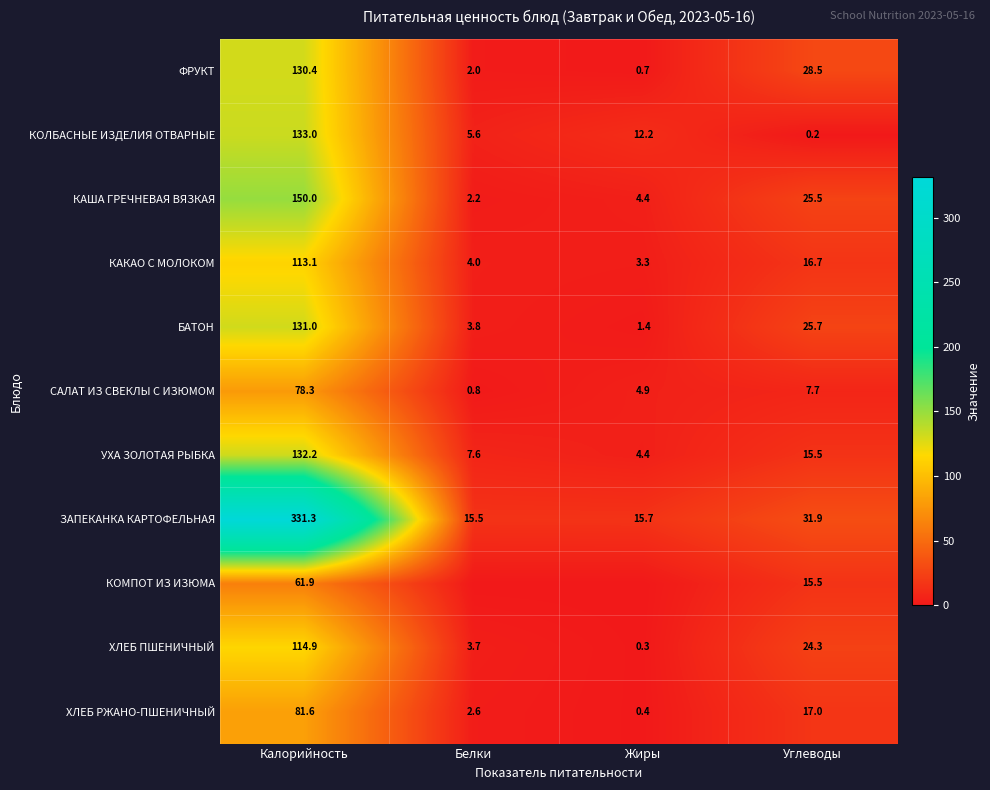

How many distinct data groups are displayed?

11